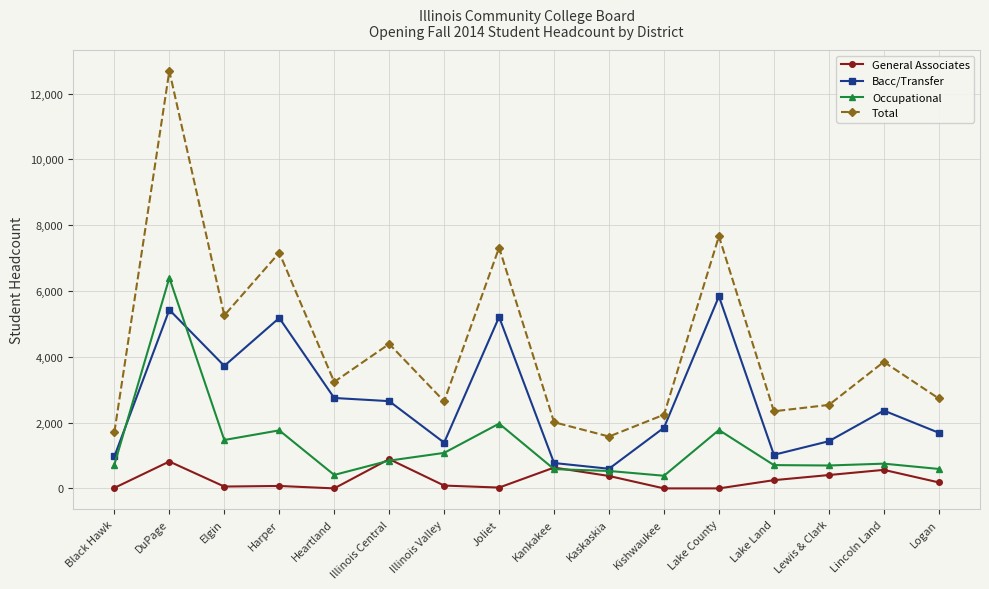

What position from the right is DuPage?

15